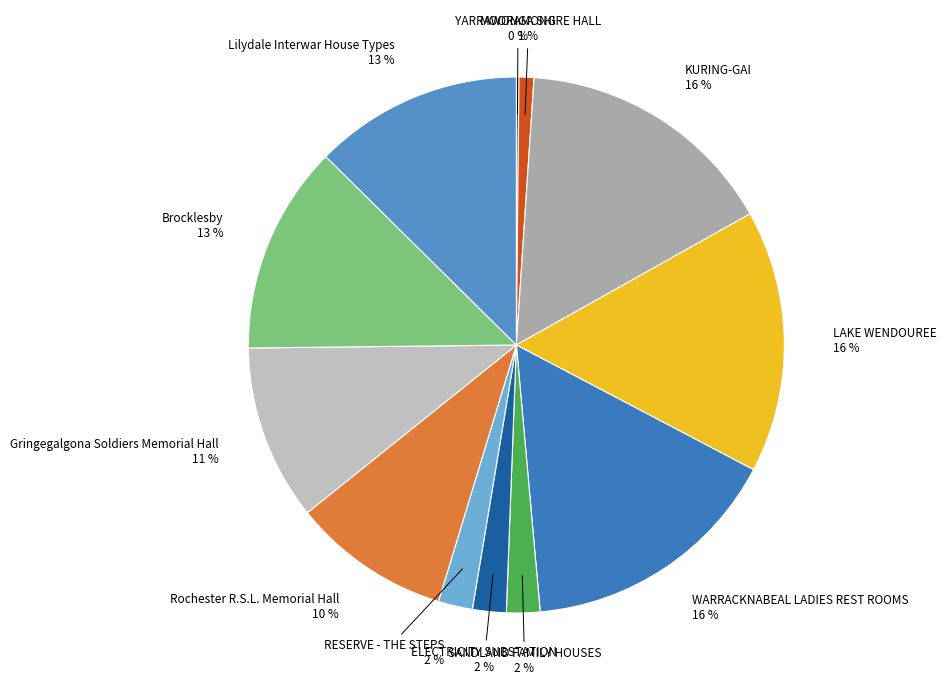

Rank the categories by value from lowest to highest.

MOORAMONG, YARRAWONGA SHIRE HALL, SANDLAND FAMILY HOUSES, ELECTRICITY SUBSTATION, RESERVE - THE STEPS, Rochester R.S.L. Memorial Hall, Gringegalgona Soldiers Memorial Hall, Brocklesby, Lilydale Interwar House Types, KURING-GAI, LAKE WENDOUREE, WARRACKNABEAL LADIES REST ROOMS